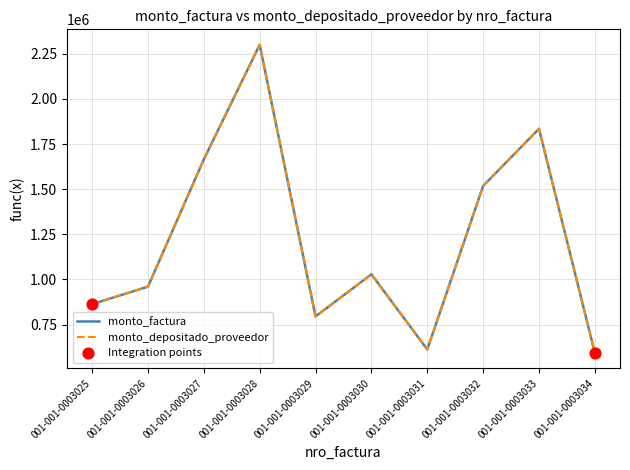

Which series has the largest total across all categories?

monto_factura